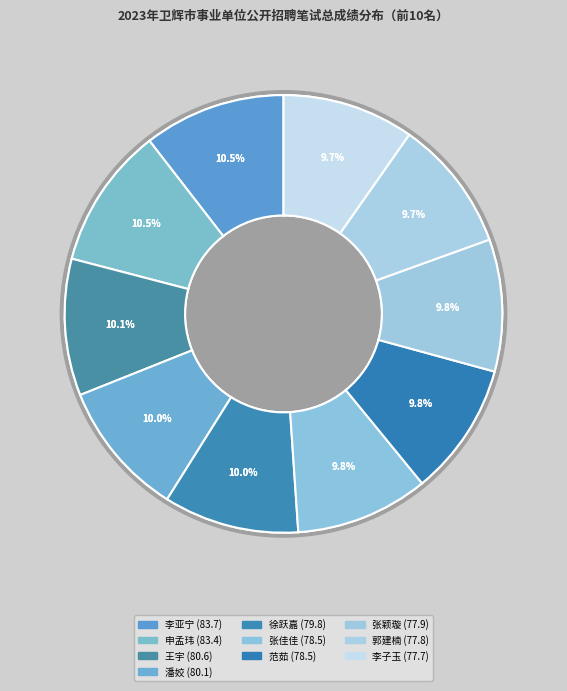

Which slice is the largest?

李亚宁